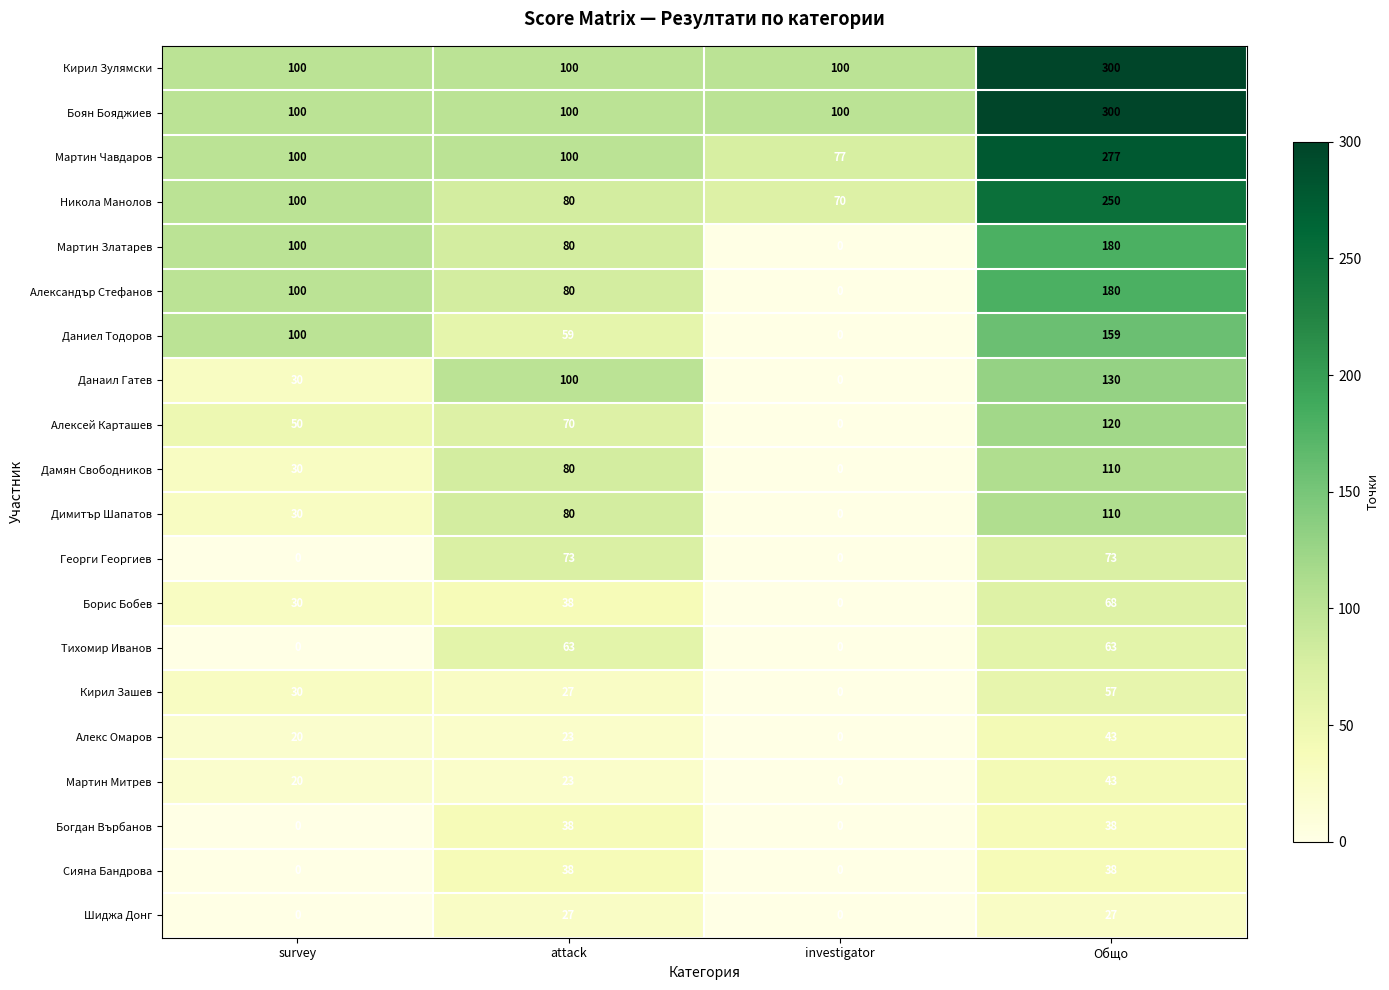

List the labels in order of Димитър Шапатов value, largest first.

Общо, attack, survey, investigator